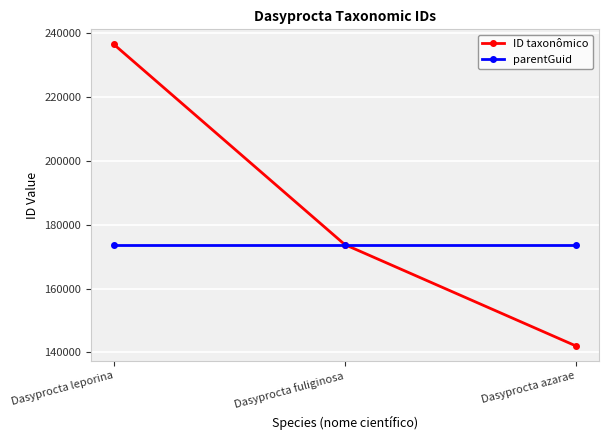

True or false: ID taxonômico has a value of 72310 at Dasyprocta fuliginosa.

False